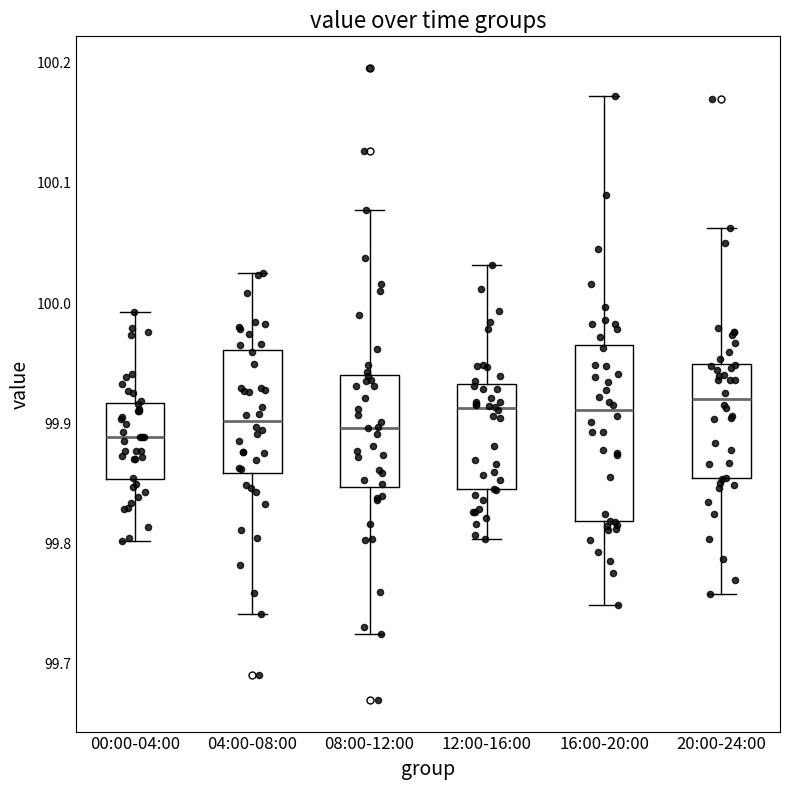

Comparing the boxes themselves (not the whiskers), which one is the tallest?

16:00-20:00